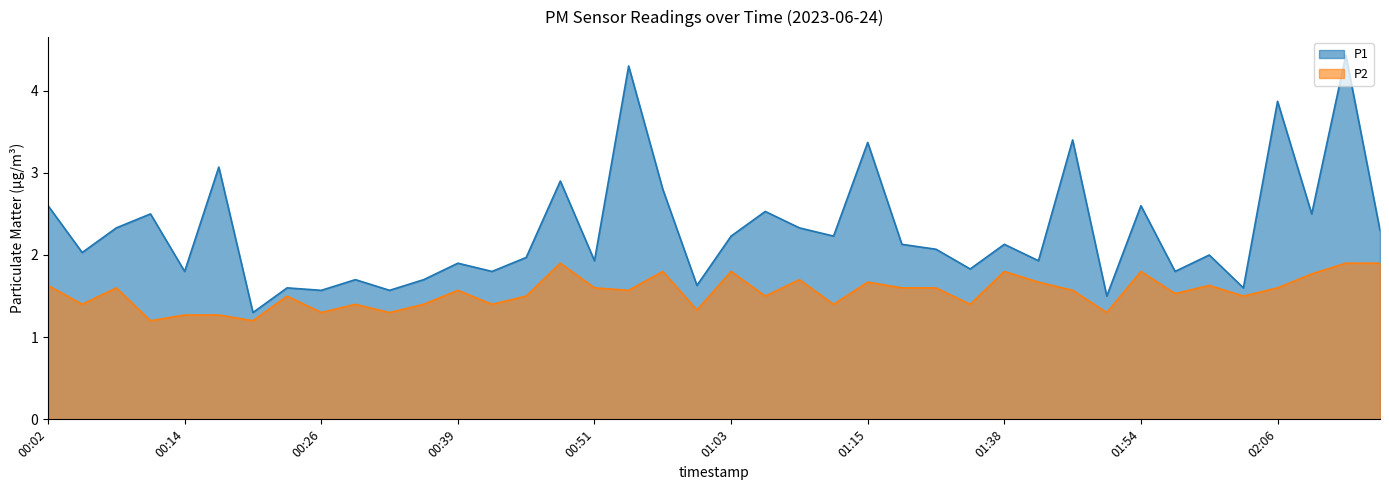

List the series in order of their overall mean, highest first.

P1, P2